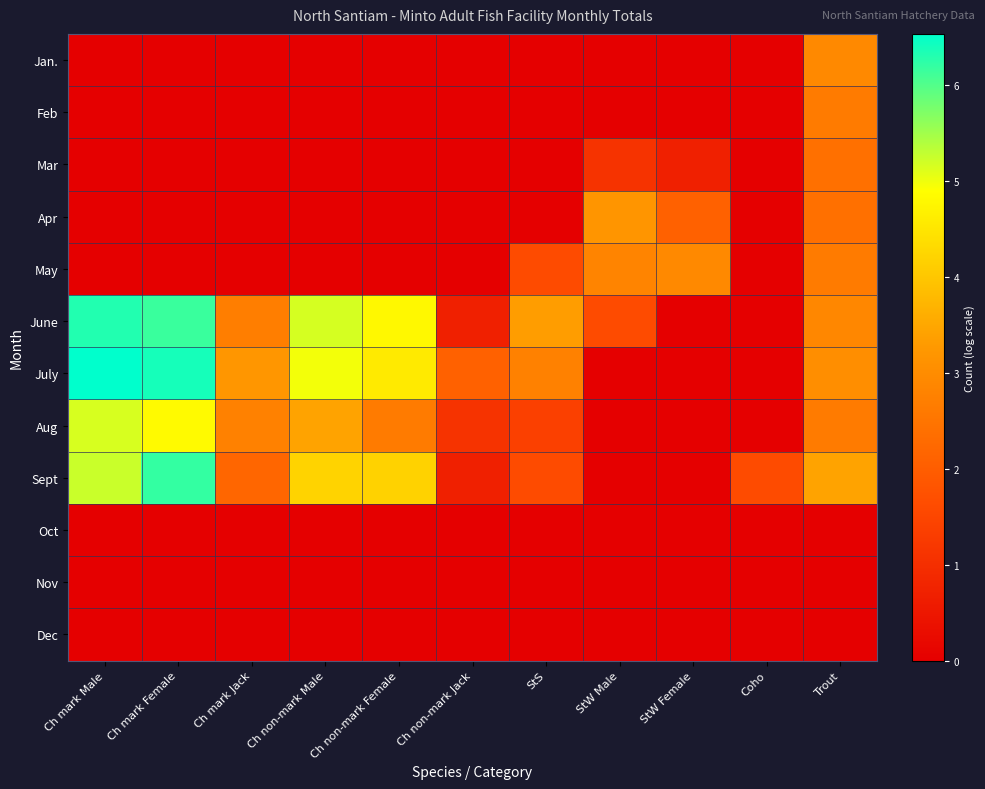

List the series in order of their peak value, lowest first.

Oct, Nov, Dec, Mar, Feb, Jan., May, Apr, Aug, Sept, June, July